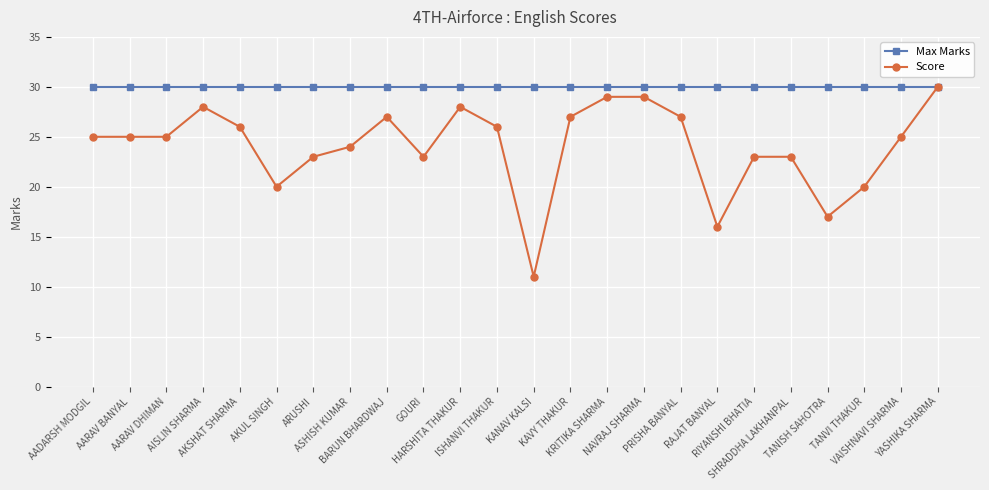

Reading left to right, list all the values displayed in this chart.

Max Marks: AADARSH MODGIL=30	AARAV BANYAL=30	AARAV DHIMAN=30	AISLIN SHARMA=30	AKSHAT SHARMA=30	AKUL SINGH=30	ARUSHI=30	ASHISH KUMAR=30	BARUN BHARDWAJ=30	GOURI=30	HARSHITA THAKUR=30	ISHANVI THAKUR=30	KANAV KALSI=30	KAVY THAKUR=30	KRITIKA SHARMA=30	NAVRAJ SHARMA=30	PRISHA BANYAL=30	RAJAT BANYAL=30	RIYANSHI BHATIA=30	SHRADDHA LAKHANPAL=30	TANISH SAHOTRA=30	TANVI THAKUR=30	VAISHNAVI SHARMA=30	YASHIKA SHARMA=30
Score: AADARSH MODGIL=25	AARAV BANYAL=25	AARAV DHIMAN=25	AISLIN SHARMA=28	AKSHAT SHARMA=26	AKUL SINGH=20	ARUSHI=23	ASHISH KUMAR=24	BARUN BHARDWAJ=27	GOURI=23	HARSHITA THAKUR=28	ISHANVI THAKUR=26	KANAV KALSI=11	KAVY THAKUR=27	KRITIKA SHARMA=29	NAVRAJ SHARMA=29	PRISHA BANYAL=27	RAJAT BANYAL=16	RIYANSHI BHATIA=23	SHRADDHA LAKHANPAL=23	TANISH SAHOTRA=17	TANVI THAKUR=20	VAISHNAVI SHARMA=25	YASHIKA SHARMA=30